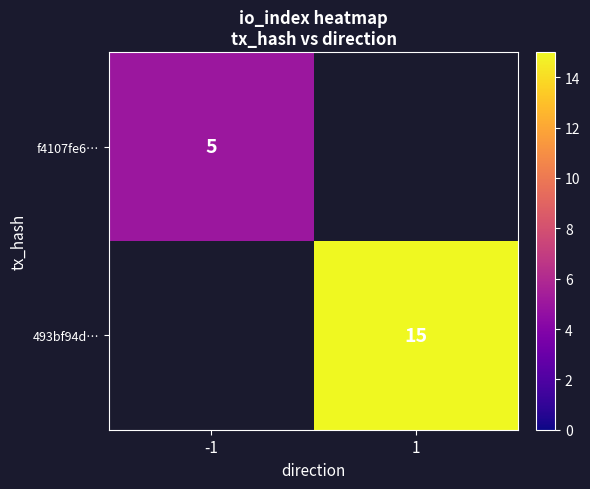

Is it true that 493bf94d… equals 27 at 1?

False